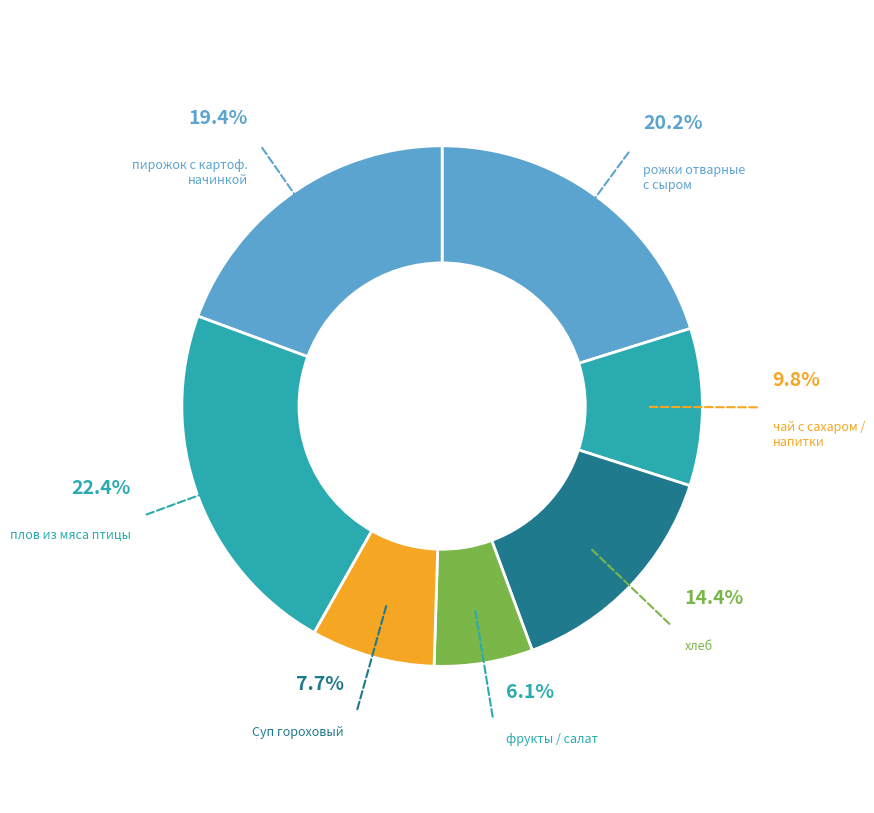

Rank the categories by value from lowest to highest.

фрукты / салат, Суп гороховый, чай с сахаром / напитки, хлеб, пирожок с картоф. начинкой, рожки отварные с сыром, плов из мяса птицы